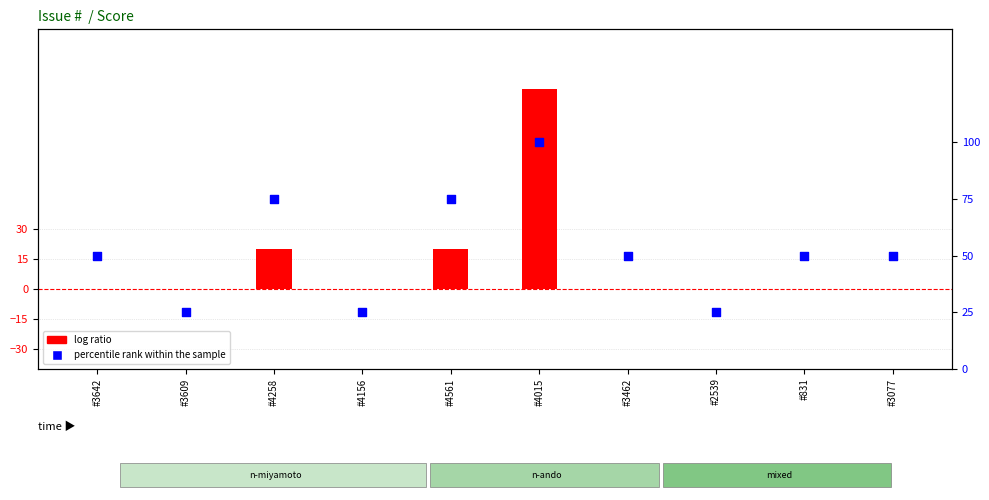

What is the ratio of the value at #3462 to the value at #3642?

1.0